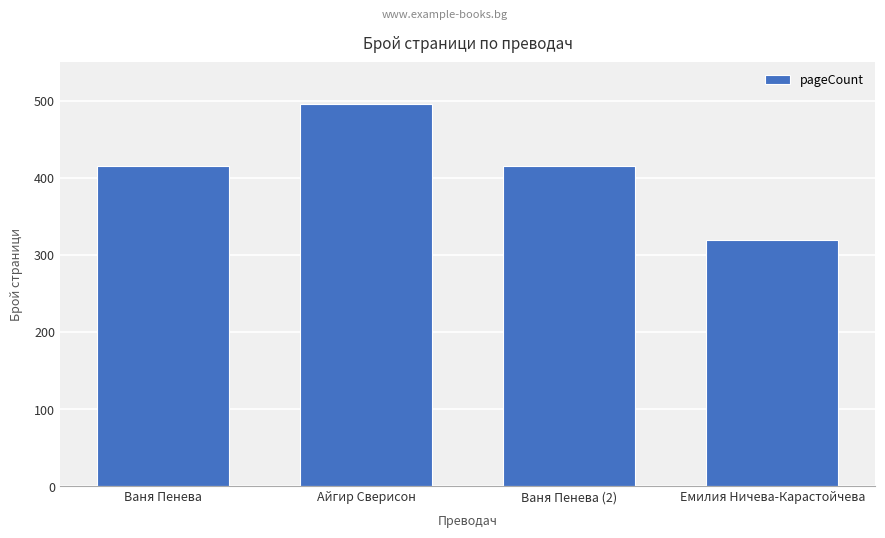

What is the smallest value displayed?

320